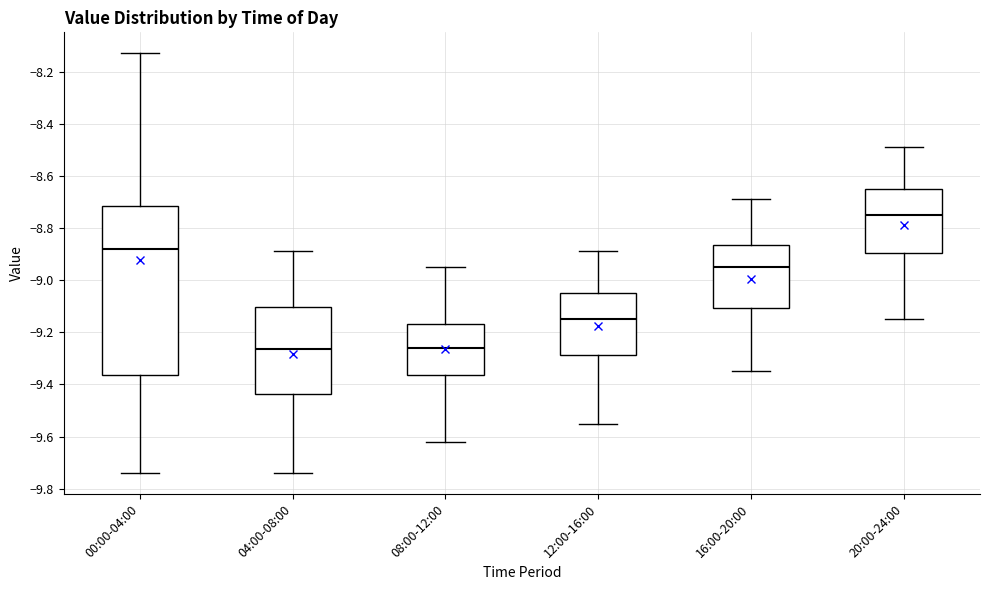

Which box's median line is the highest?

20:00-24:00